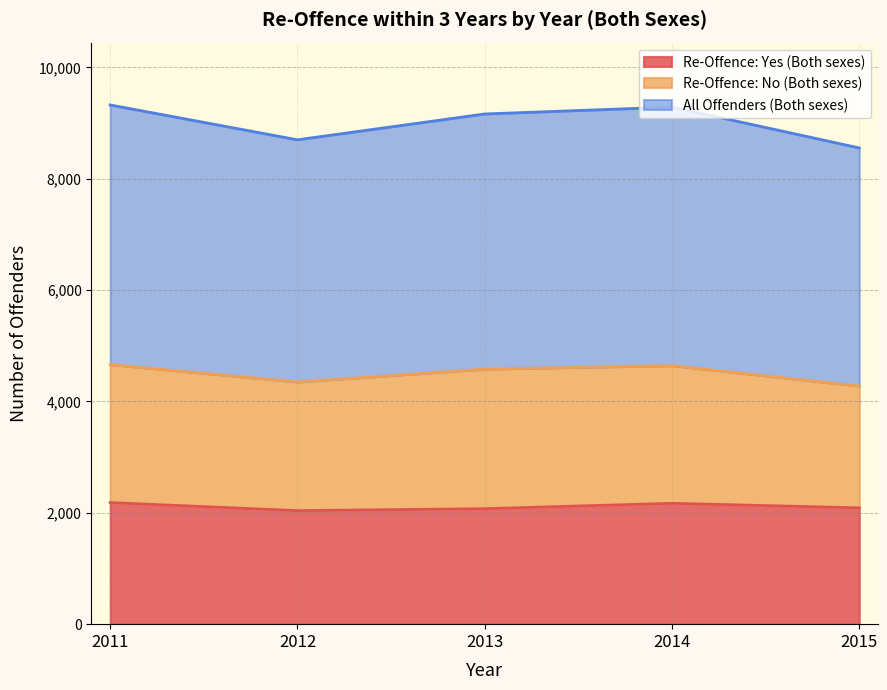

True or false: Re-Offence: Yes (Both sexes) and All Offenders (Both sexes) cross at least once.

False